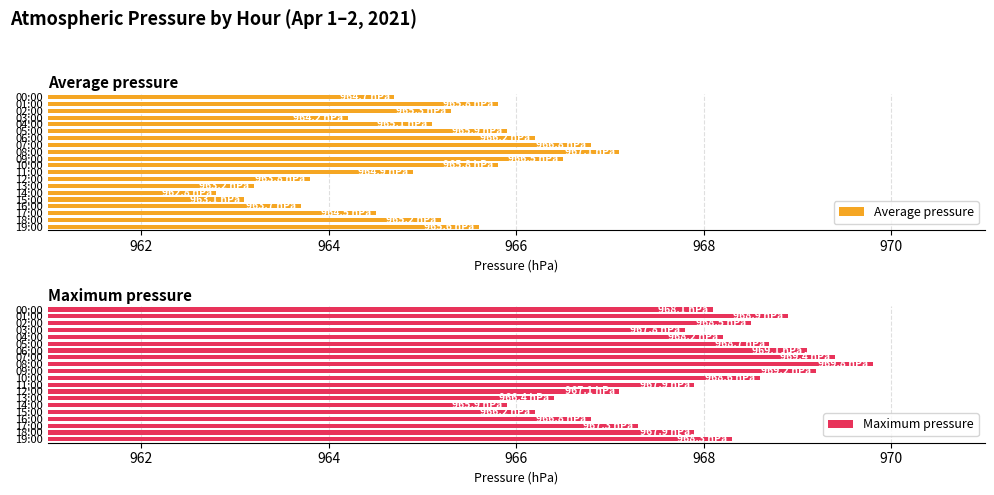

How many bars are there in total?

40